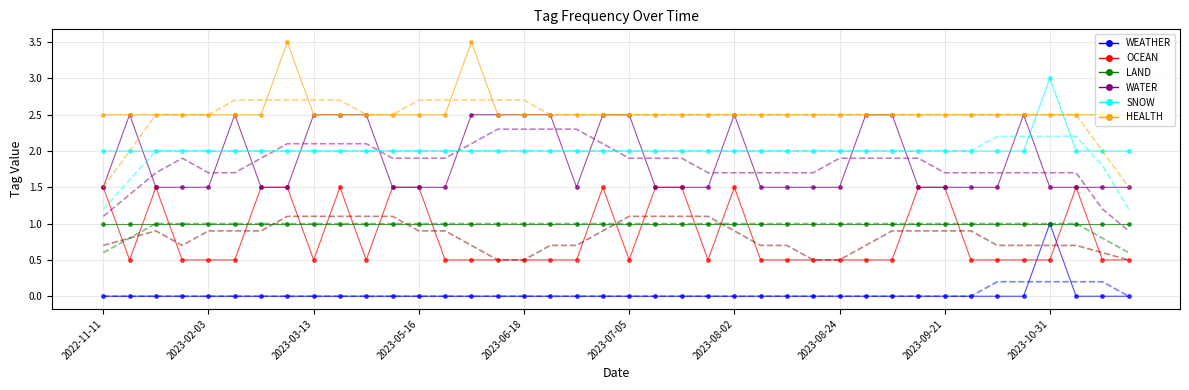

What is the greatest value displayed?

3.5